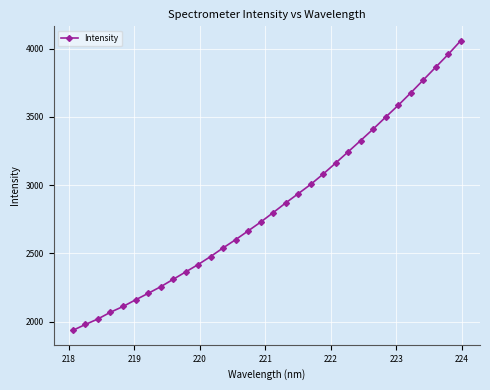

What is the greatest value displayed?

4057.1